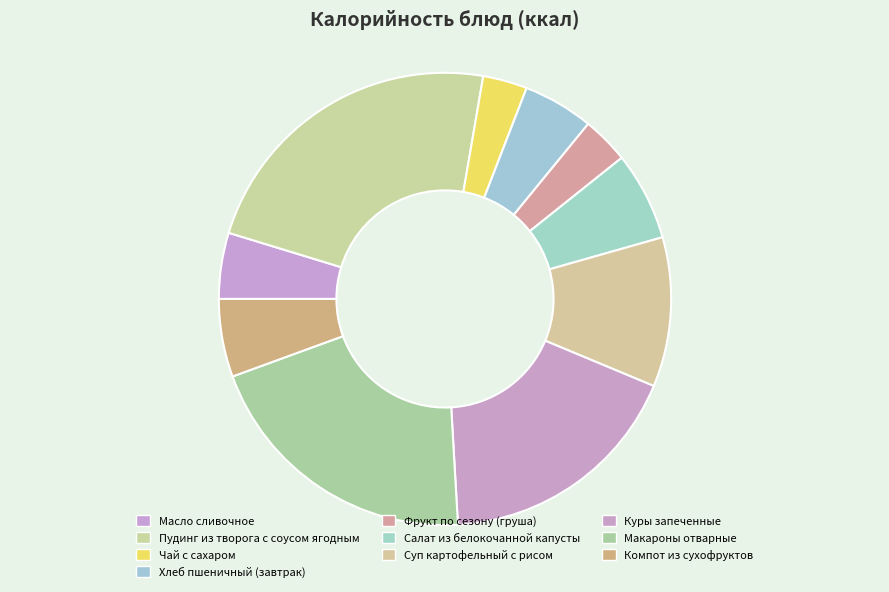

Does Пудинг из творога с соусом ягодным account for over 50% of the chart?

No